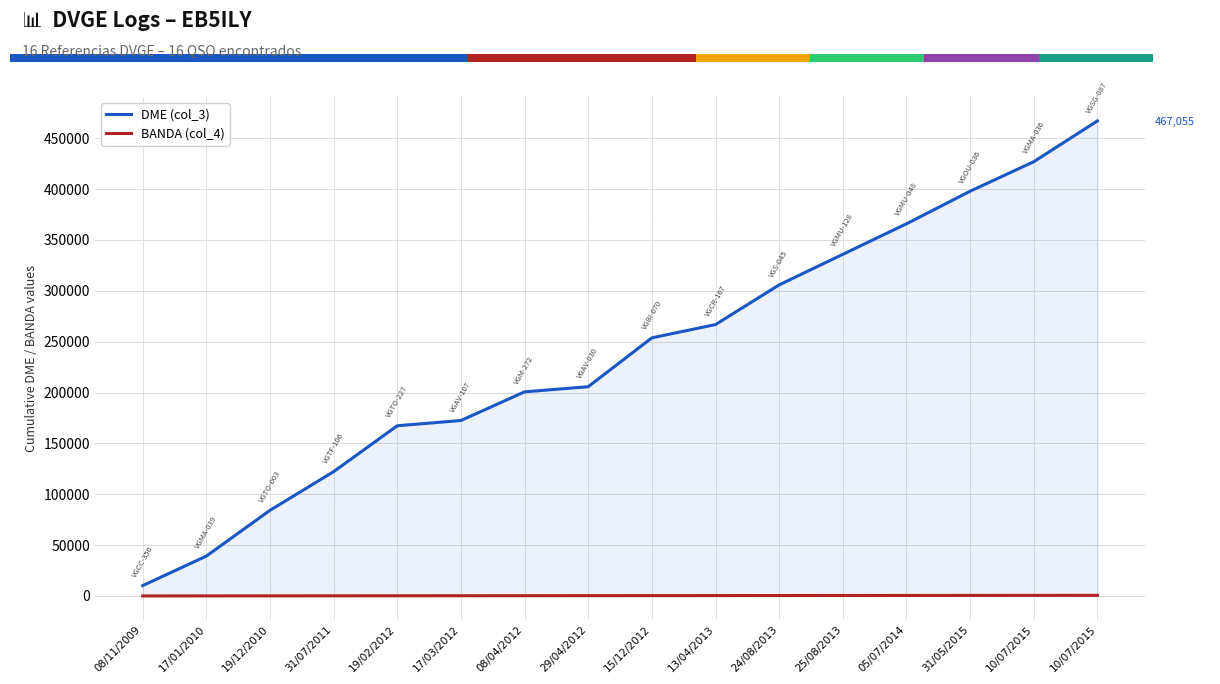

Where is BANDA (col_4) nearest to the value 340?

29/04/2012